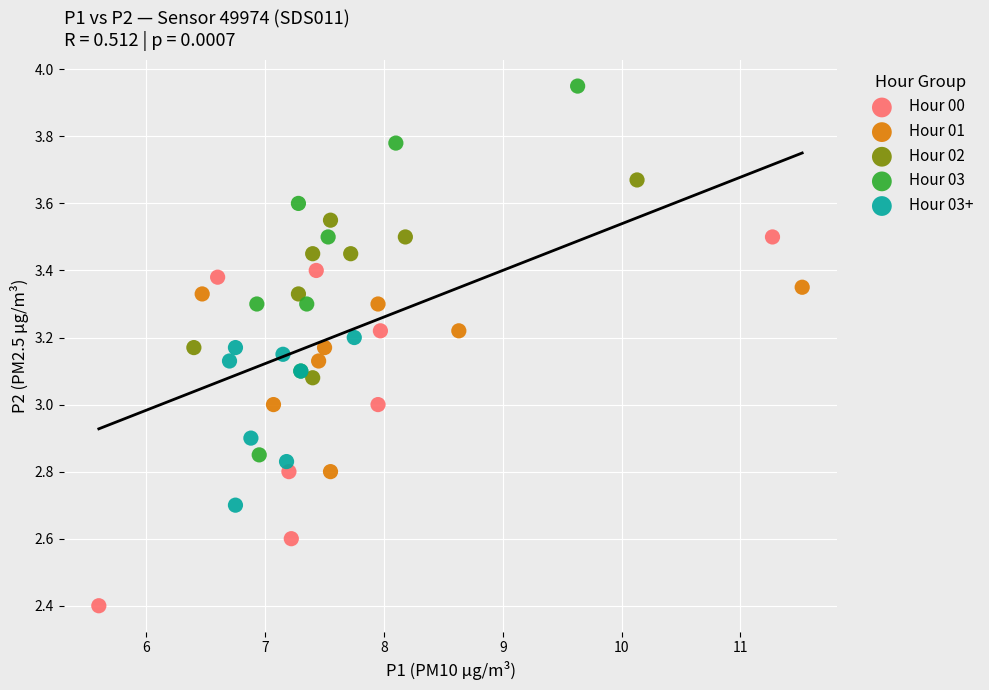

Which series reaches the minimum Y coordinate?

Hour 00